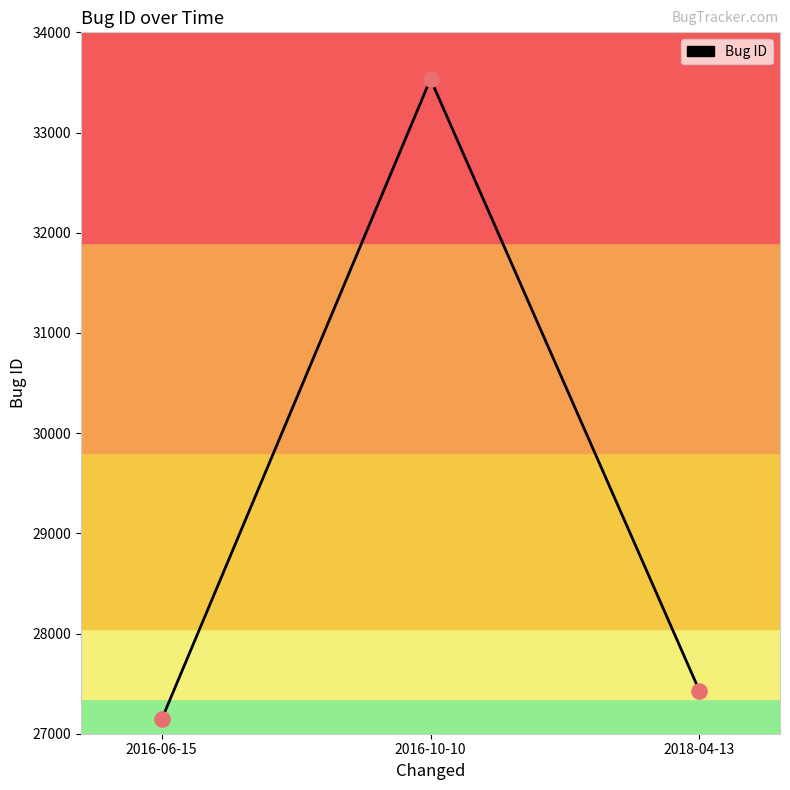

Between 2016-06-15 and 2016-10-10, which is larger?

2016-10-10